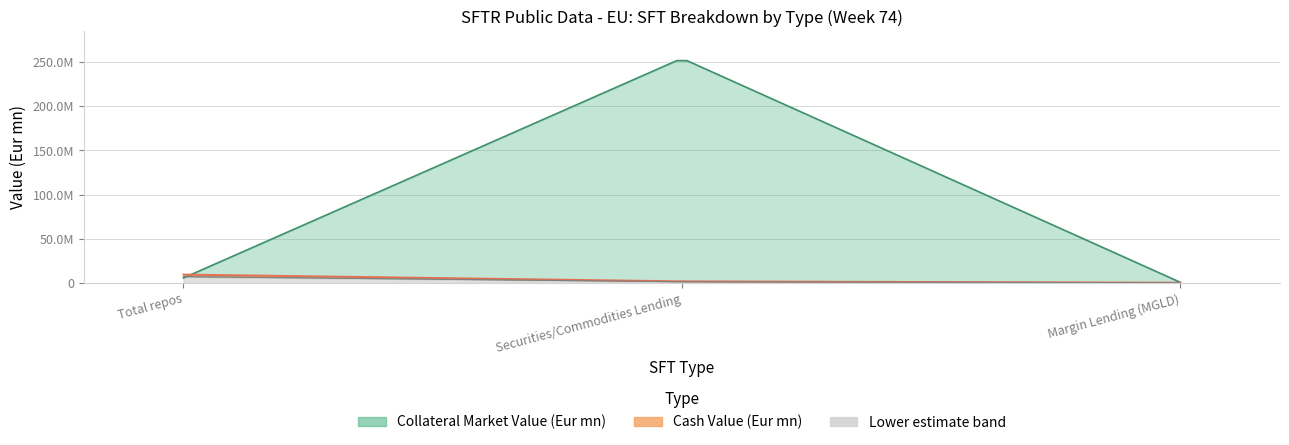

Which series has the largest total across all categories?

Collateral Market Value (Eur mn)